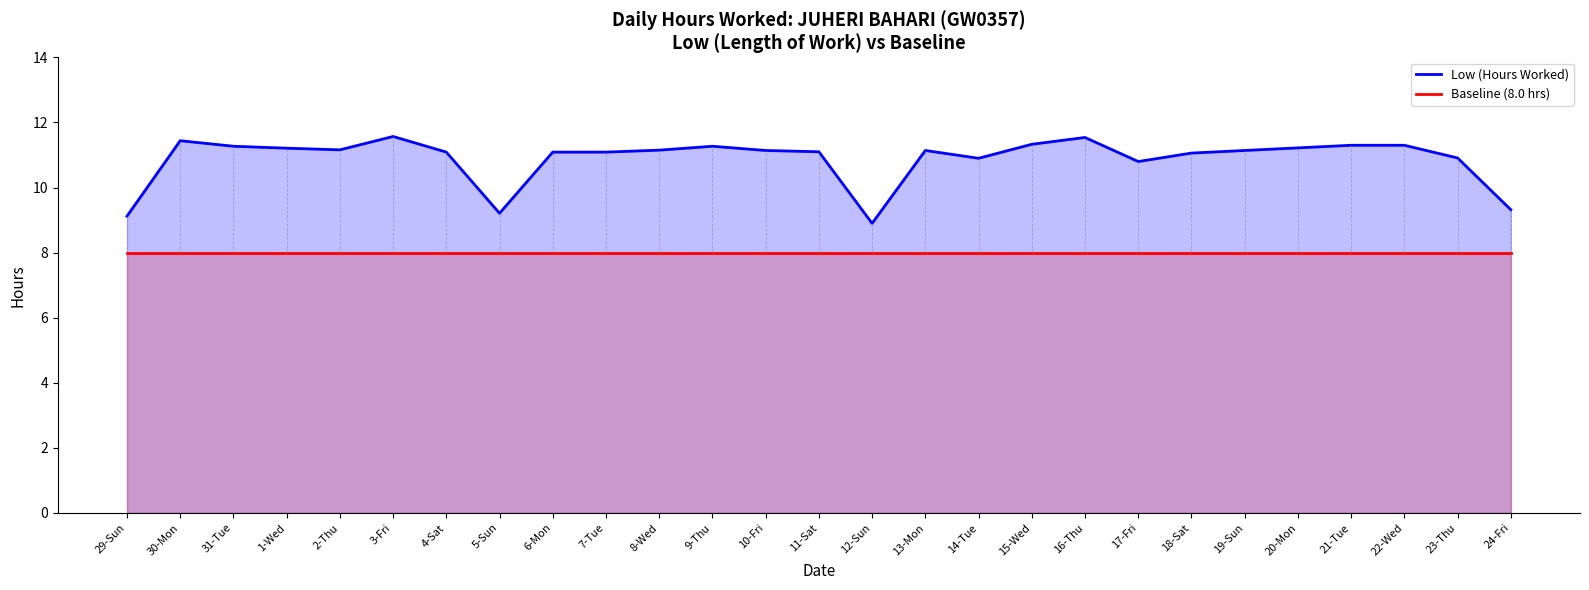

The value of Baseline (8.0 hrs) at 16-Thu is 8.0. True or false?

True